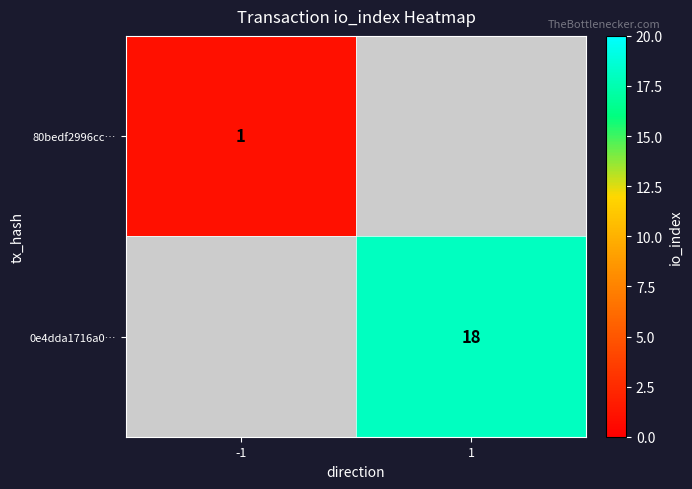

At how many categories does at least one series exceed 7?

1